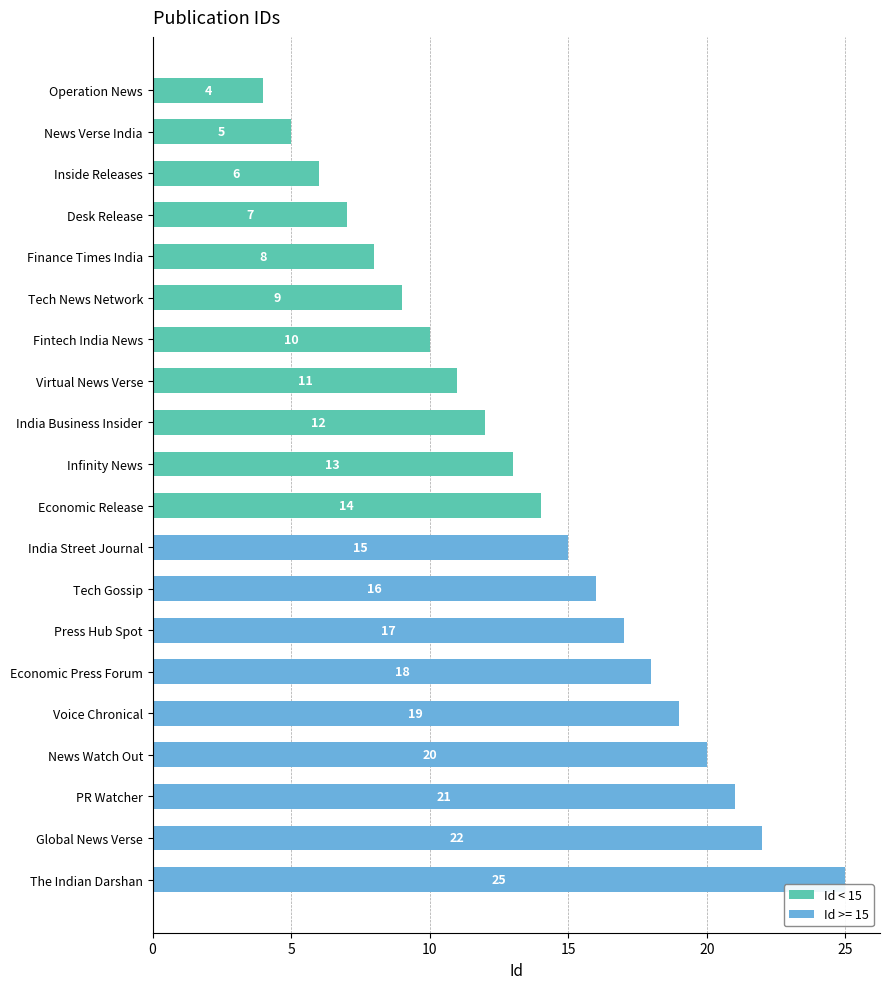

How many values in Id < 15 are above zero?

11